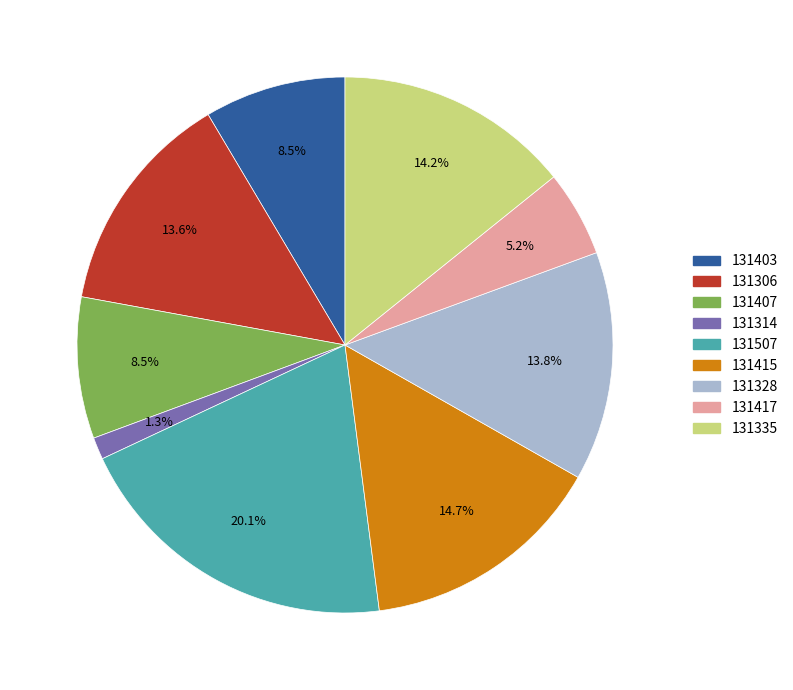

Count the number of slices in the pie.

9